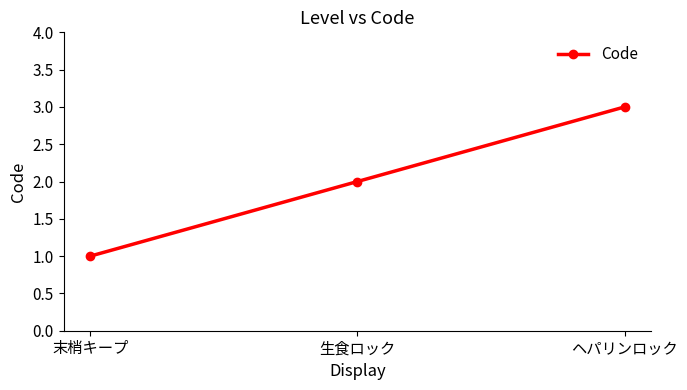

What is the ratio of the value at 末梢キープ to the value at 生食ロック?

0.5